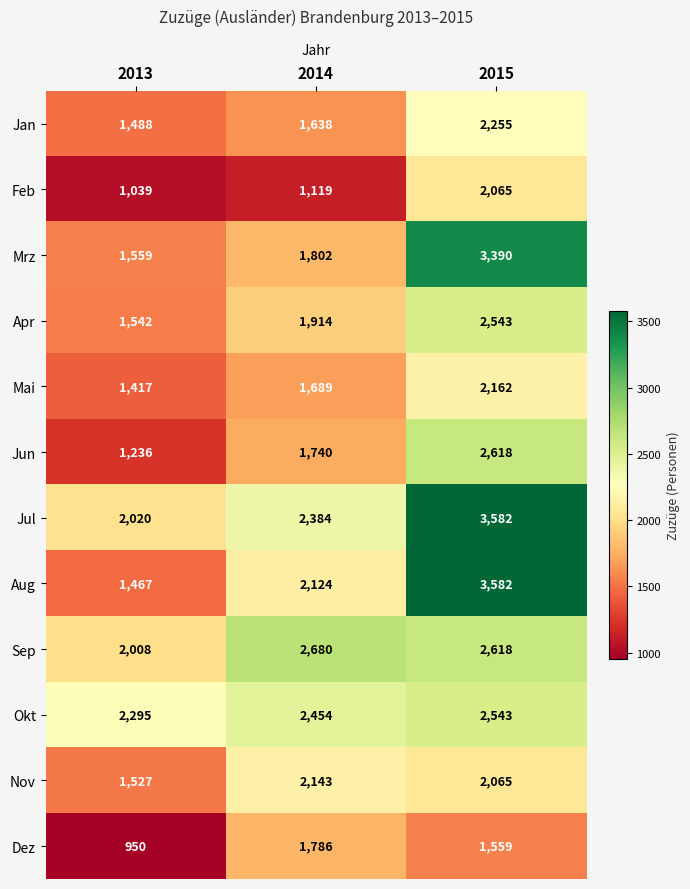

Count the number of data series in this chart.

12